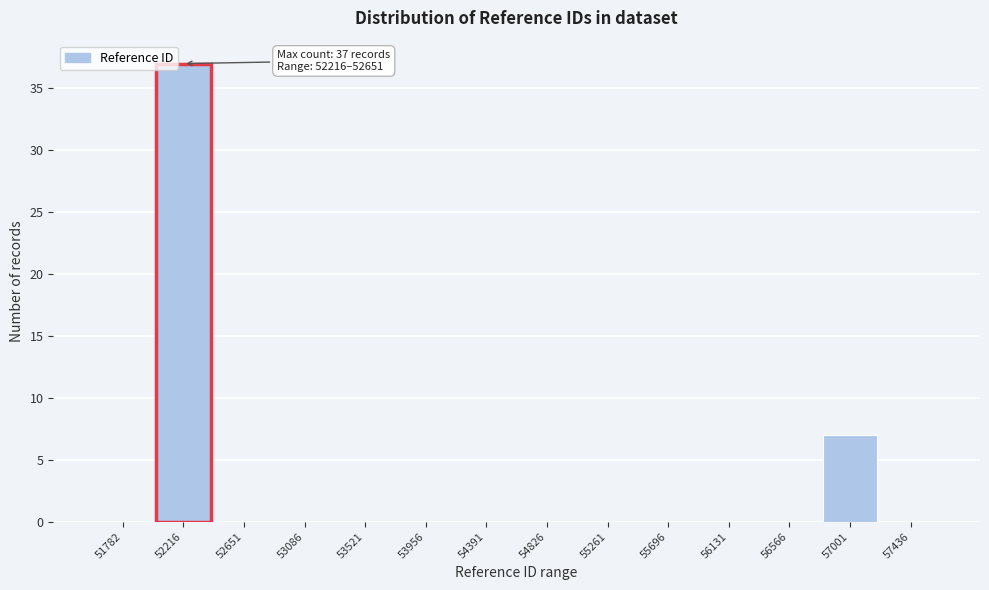

Reading right to left, extract all data points from this chart.

57436=0	57001=7	56566=0	56131=0	55696=0	55261=0	54826=0	54391=0	53956=0	53521=0	53086=0	52651=0	52216=37	51782=0